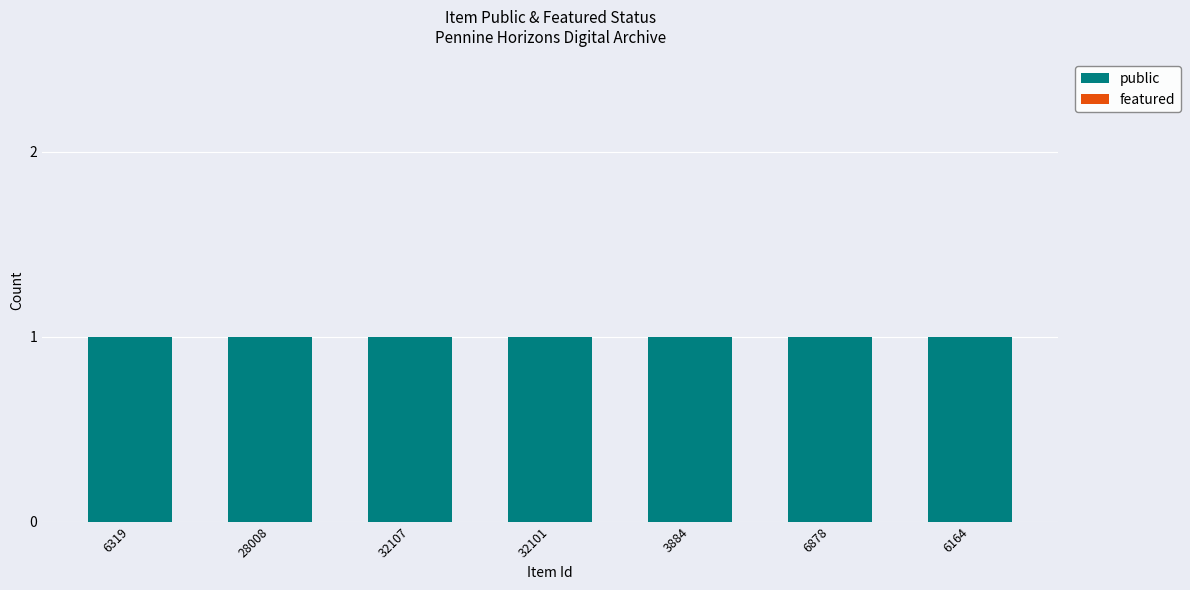

What is the average value of the public series?

1